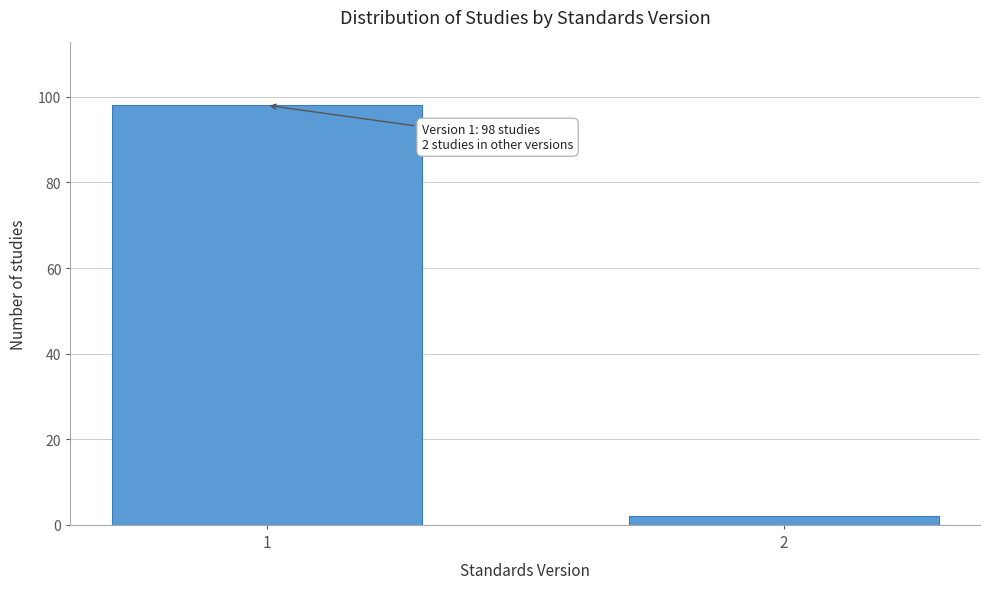

Reading left to right, what are all the values shown in this chart?

1=98	2=2